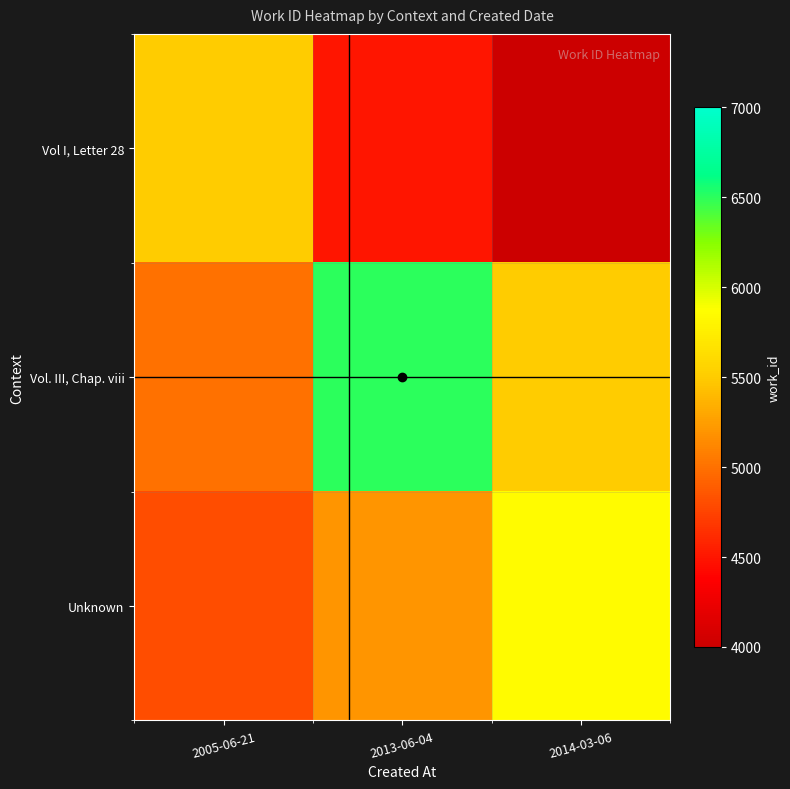

Reading left to right, transcribe all the data shown in this chart.

Vol I, Letter 28: 2005-06-21=5507	2013-06-04=4500	2014-03-06=4000
Vol. III, Chap. viii: 2005-06-21=5000	2013-06-04=6506	2014-03-06=5500
Unknown: 2005-06-21=4800	2013-06-04=5200	2014-03-06=5841